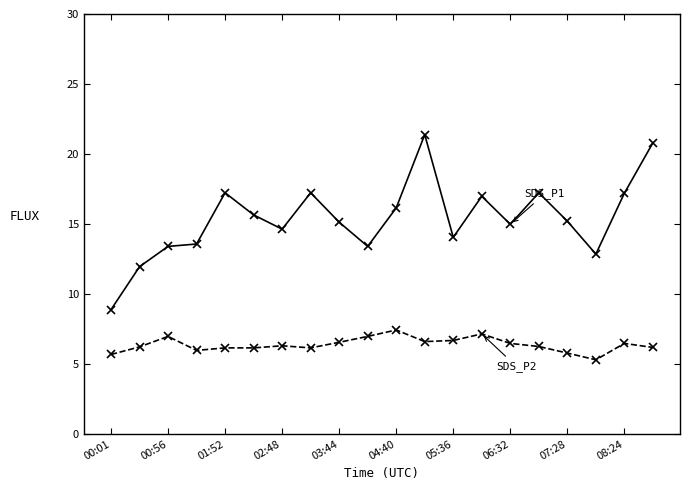

What is the maximum value shown in the chart?

21.4